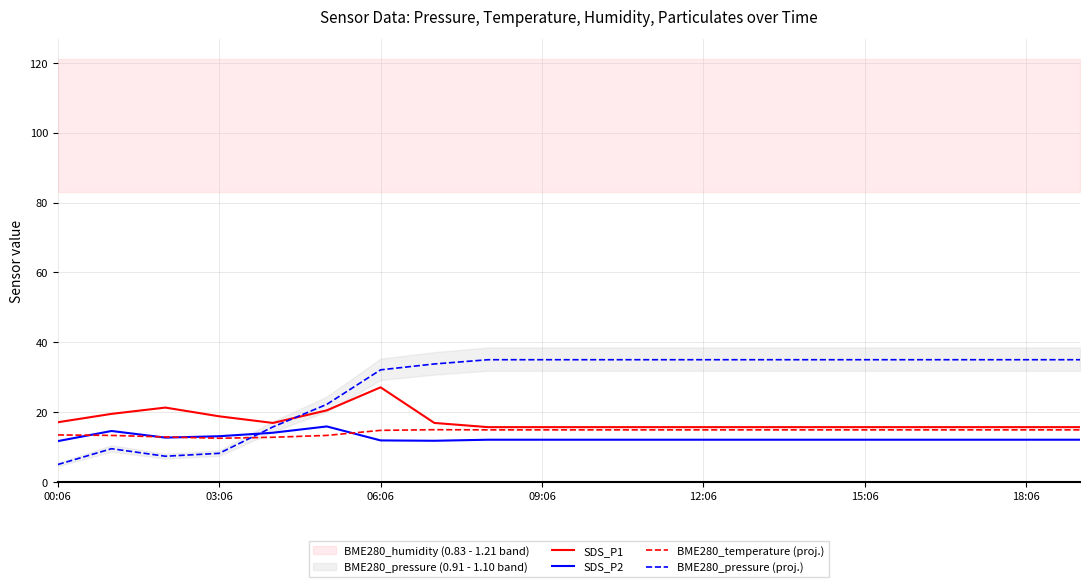

How many lines are shown in the chart?

4